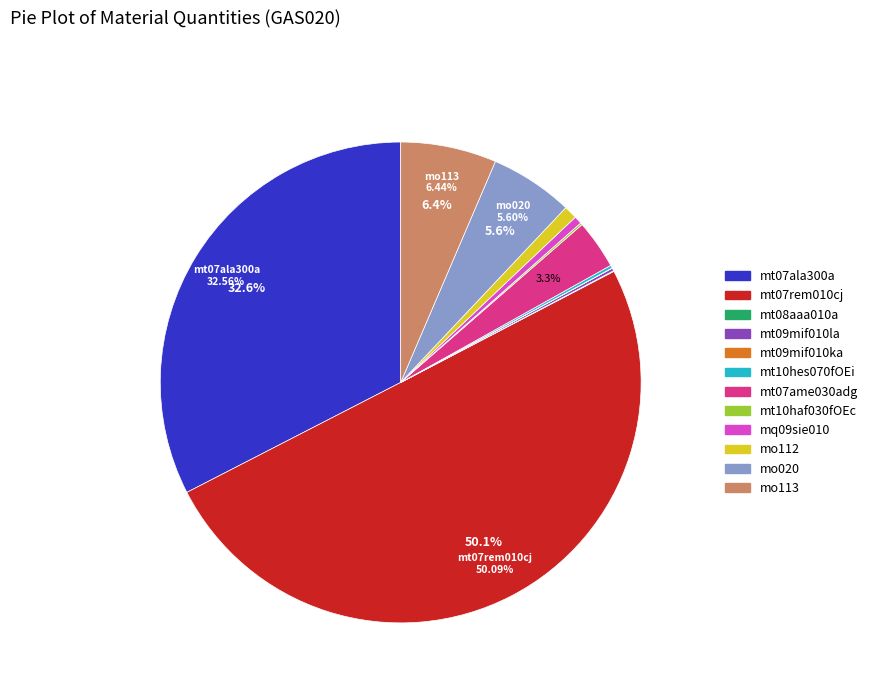

Do mo020 and mt07ala300a together represent more than half of the pie?

No